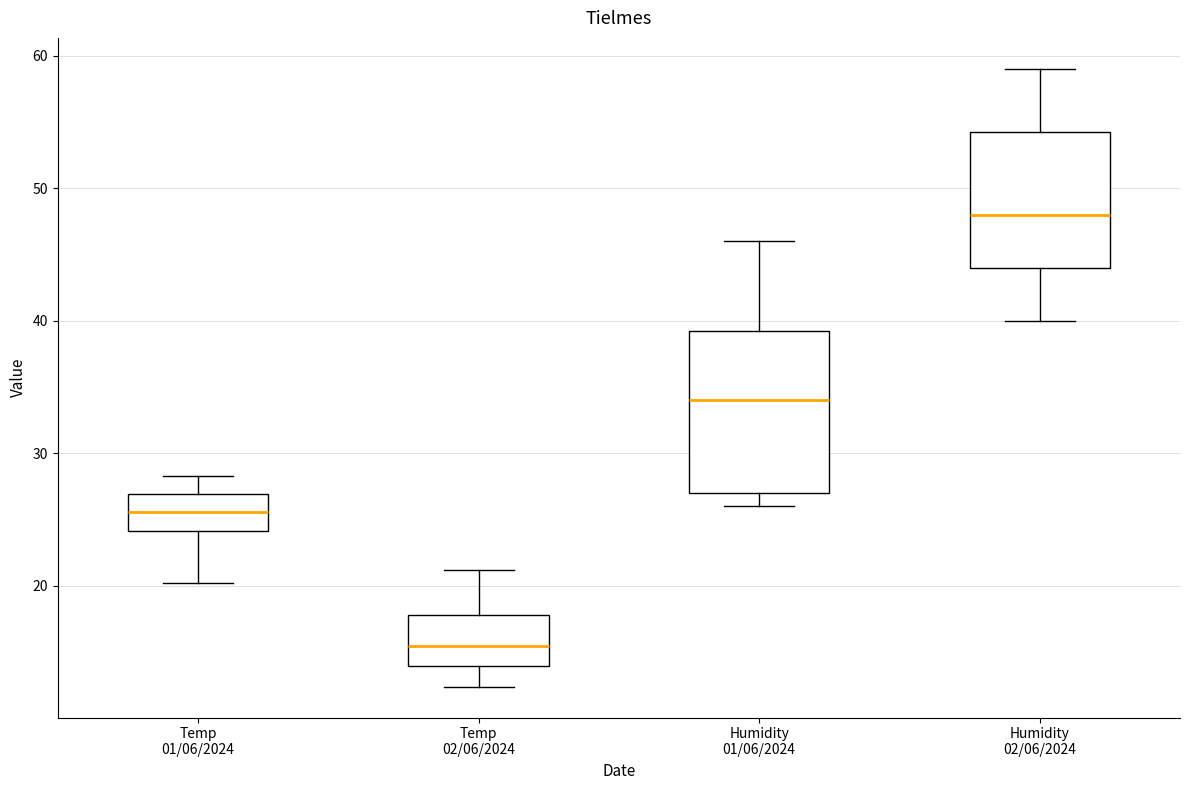

Reading left to right, transcribe this box plot: for each box, give where its median line is, the range the box spans, and where its two whiskers end, as read against the y-axis. The values are not printed on the chart, so give them approximately, as read against the axis.

Temp 01/06/2024: median 26, box 24 to 27, whiskers 20 to 28
Temp 02/06/2024: median 16, box 14 to 18, whiskers 12 to 21
Humidity 01/06/2024: median 34, box 27 to 39, whiskers 26 to 46
Humidity 02/06/2024: median 48, box 44 to 54, whiskers 40 to 59